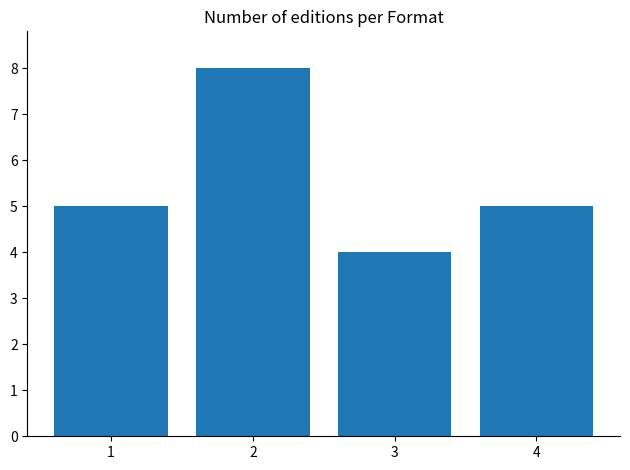

What is the ratio of the value at 3 to the value at 2?

0.5